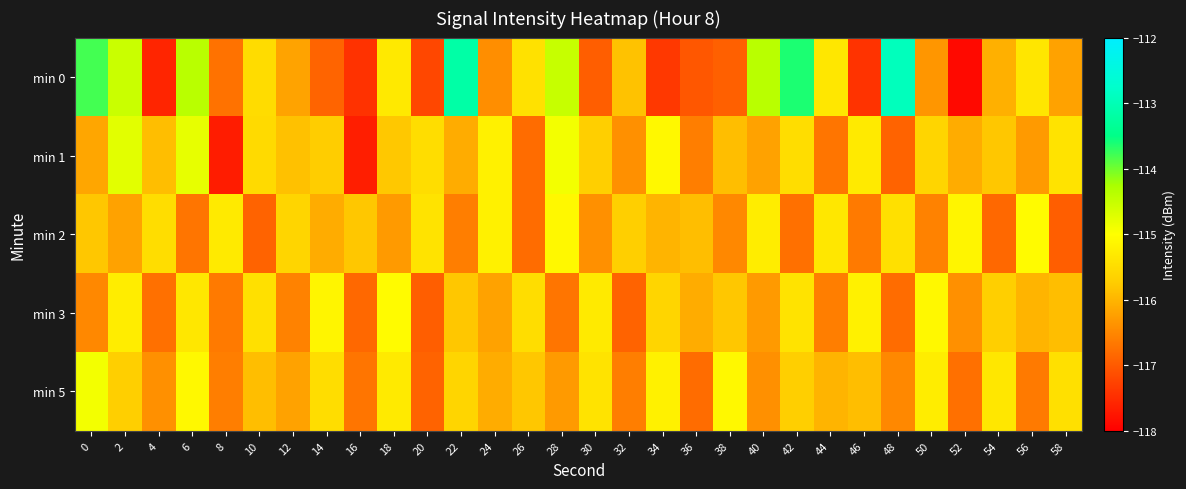

At which category does the chart reach its peak across all series?

48